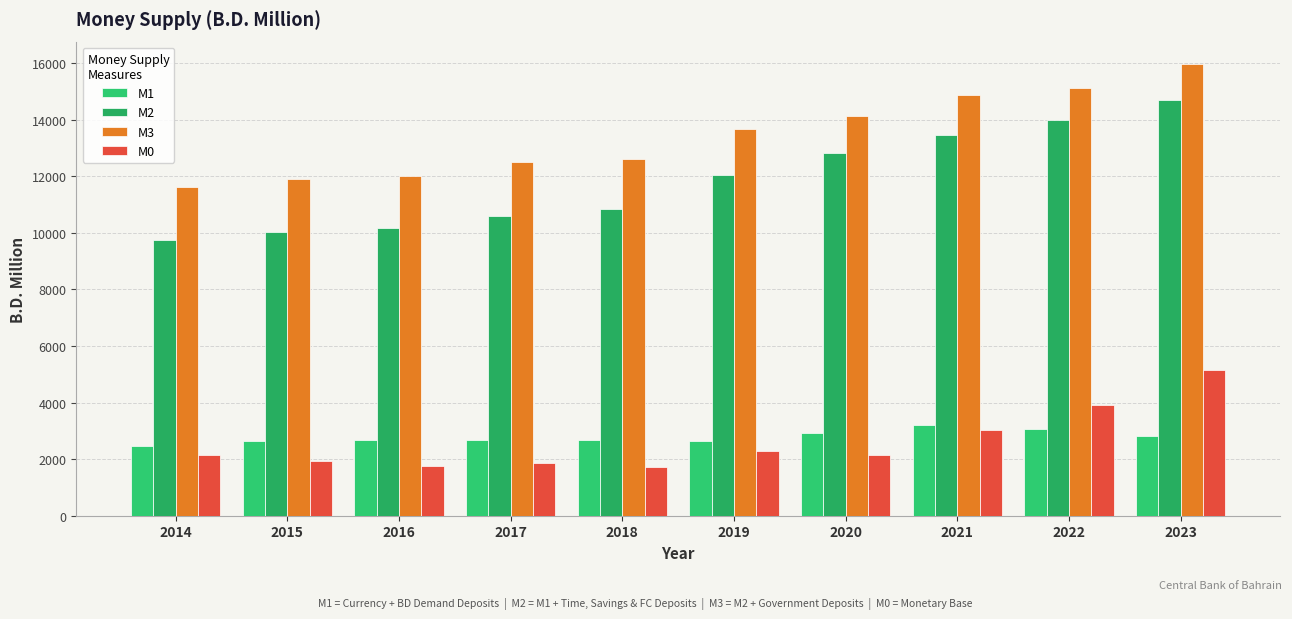

What is the greatest value displayed?

15966.3